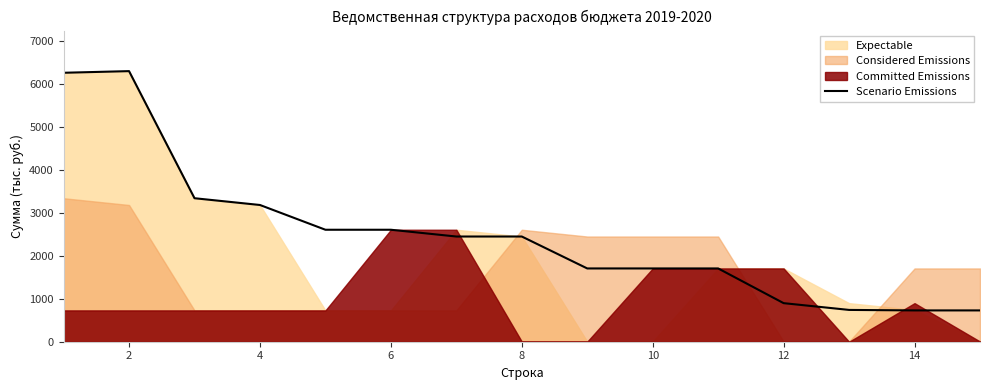

What is the sum of all values?

37416.5